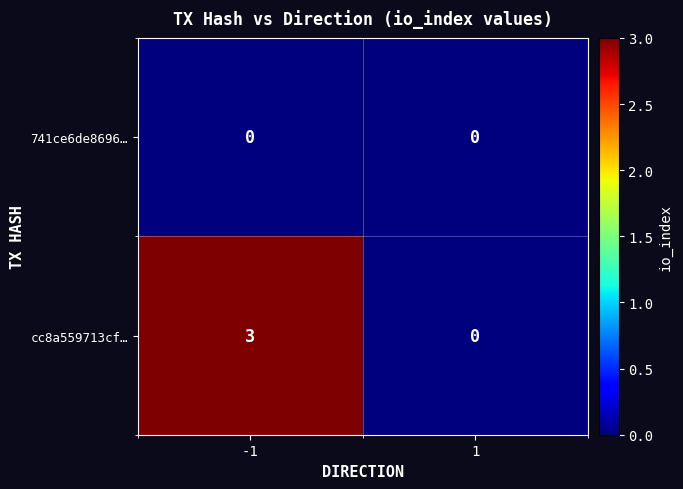

Reading left to right, what are all the values shown in this chart?

741ce6de8696…: -1=0	1=0
cc8a559713cf…: -1=3	1=0